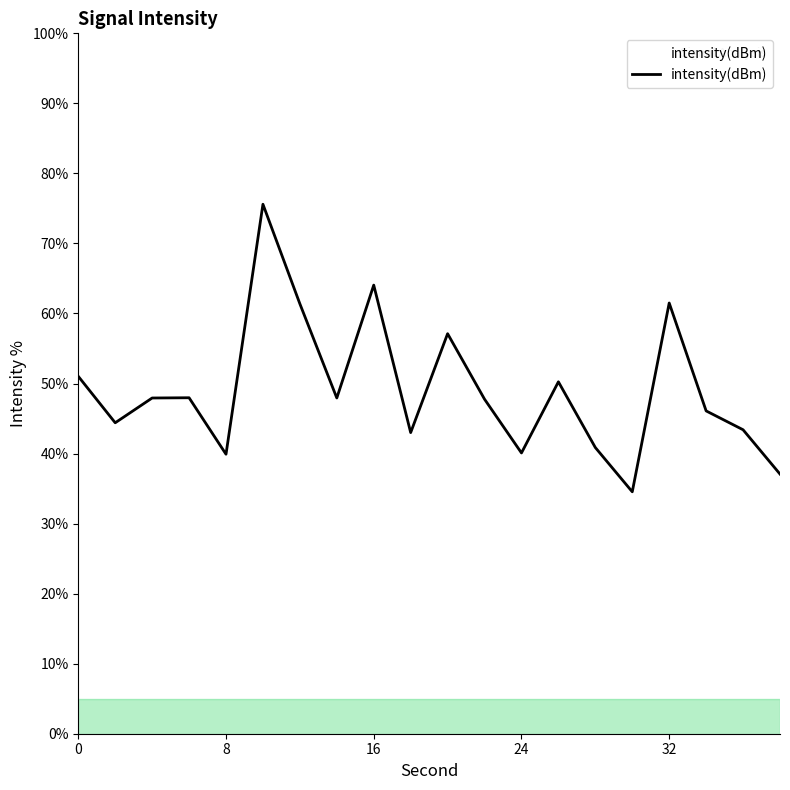

What is the difference between the maximum and minimum values?

41.1